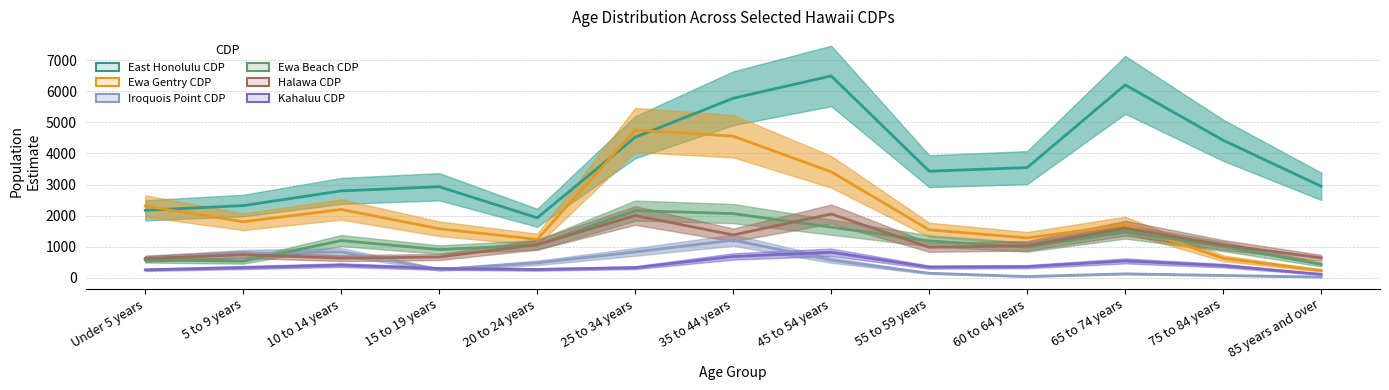

True or false: Ewa Beach CDP has a value of 903 at 15 to 19 years.

True